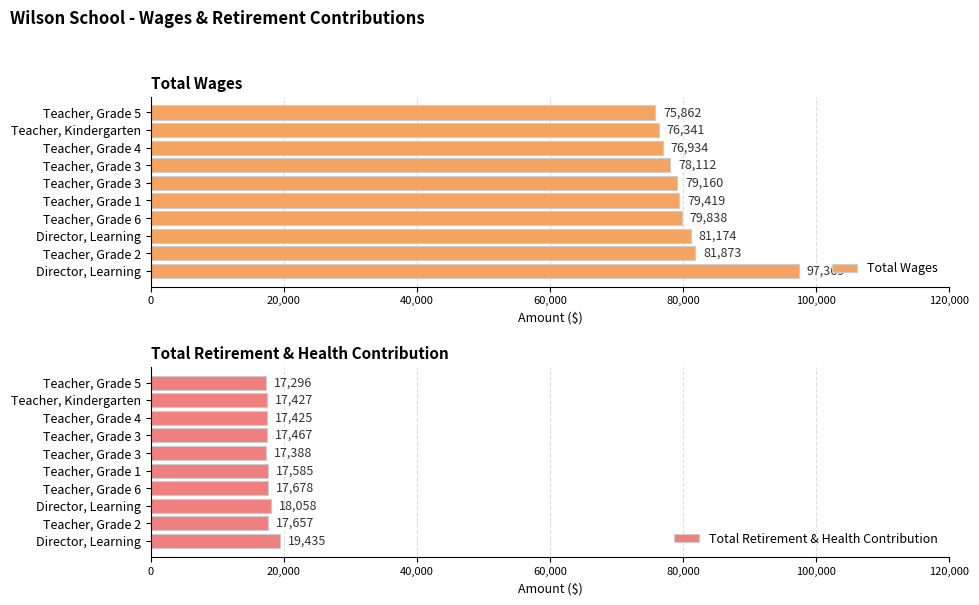

Which series has the largest total across all categories?

Total Wages